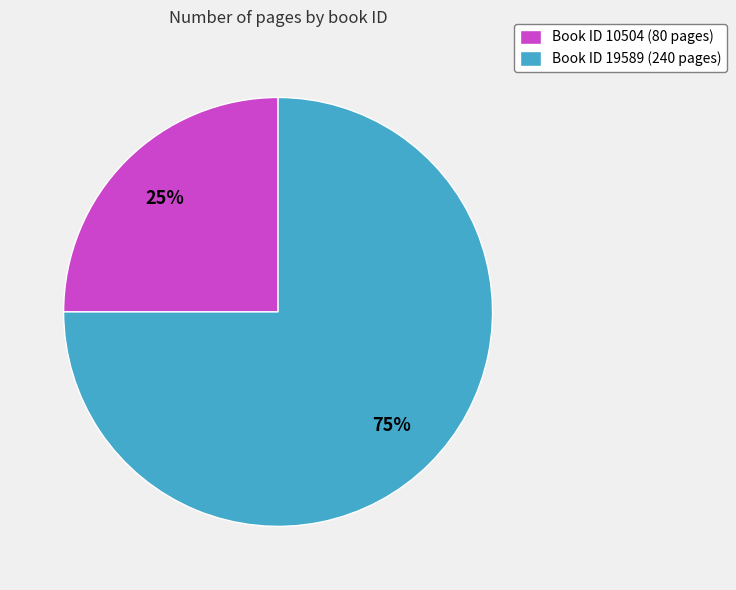

Which slice is the largest?

Book ID 19589 (240 pages)